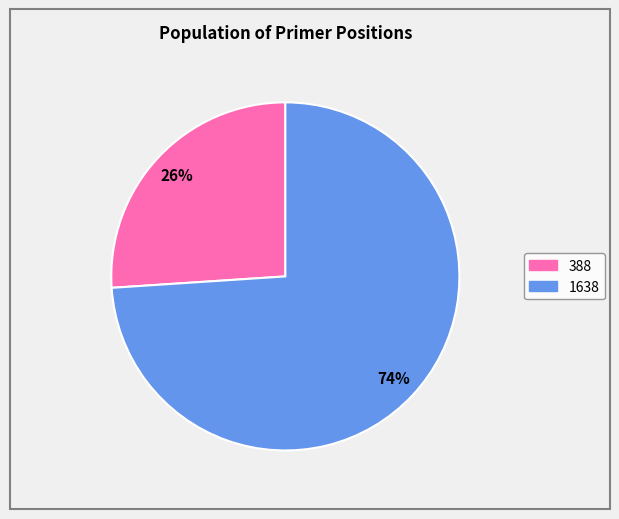

True or false: 388 accounts for 12% of the total.

False